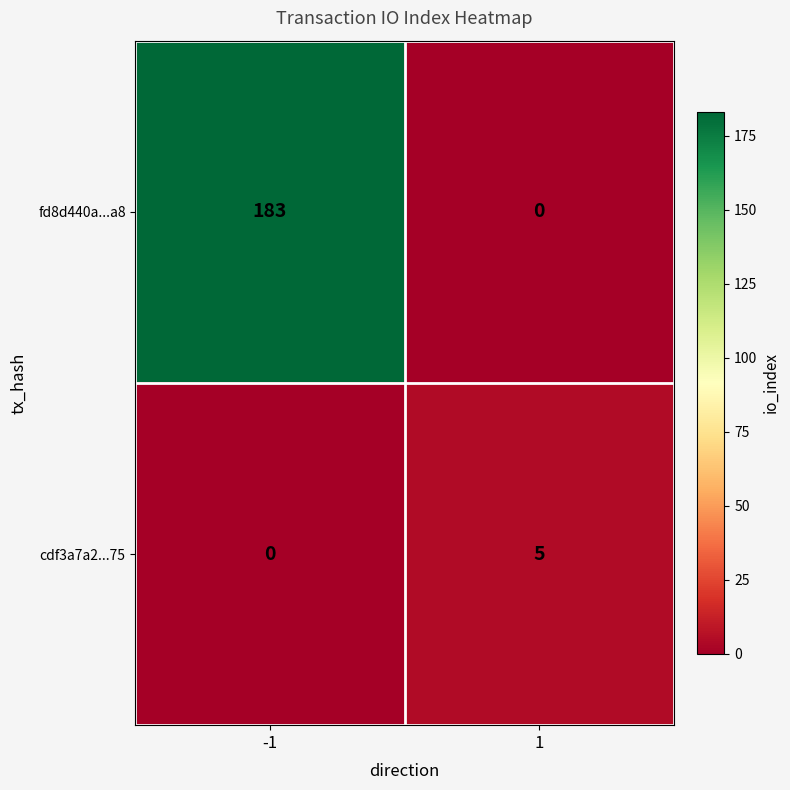

What is the maximum value shown in the chart?

183